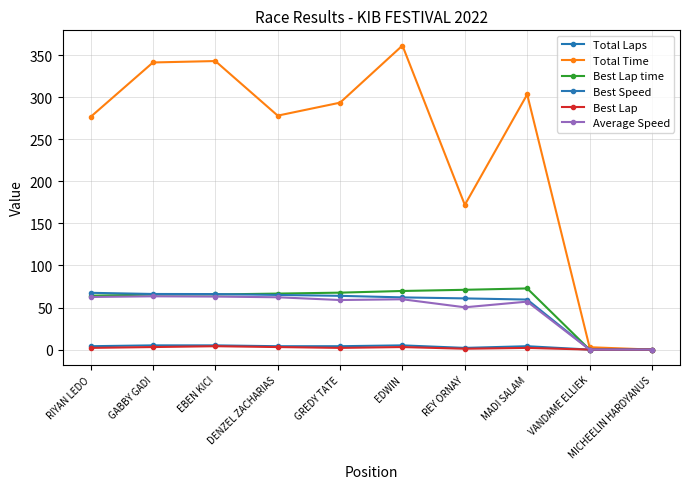

Between GREDY TATE and MADI SALAM, which series saw the biggest shift?

Total Time